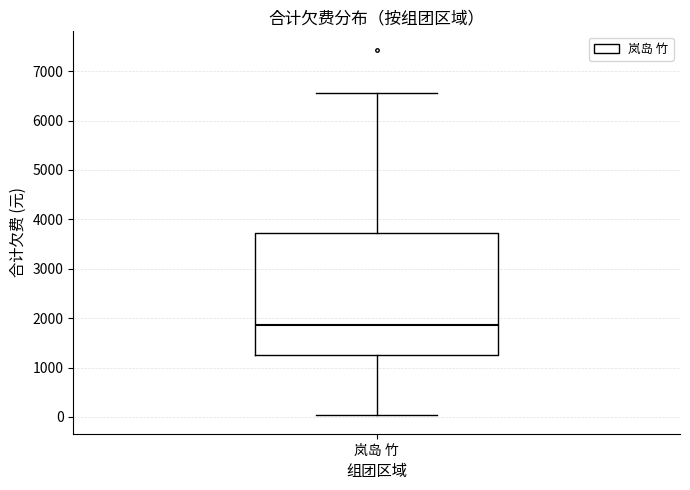

Read this box plot against the y-axis: the position of the median line, the range covered by the box, and the ends of both whiskers. The values are not printed on the chart, so give them approximately, as read against the axis.

median 1900, box 1300 to 3700, whiskers 0 to 6600